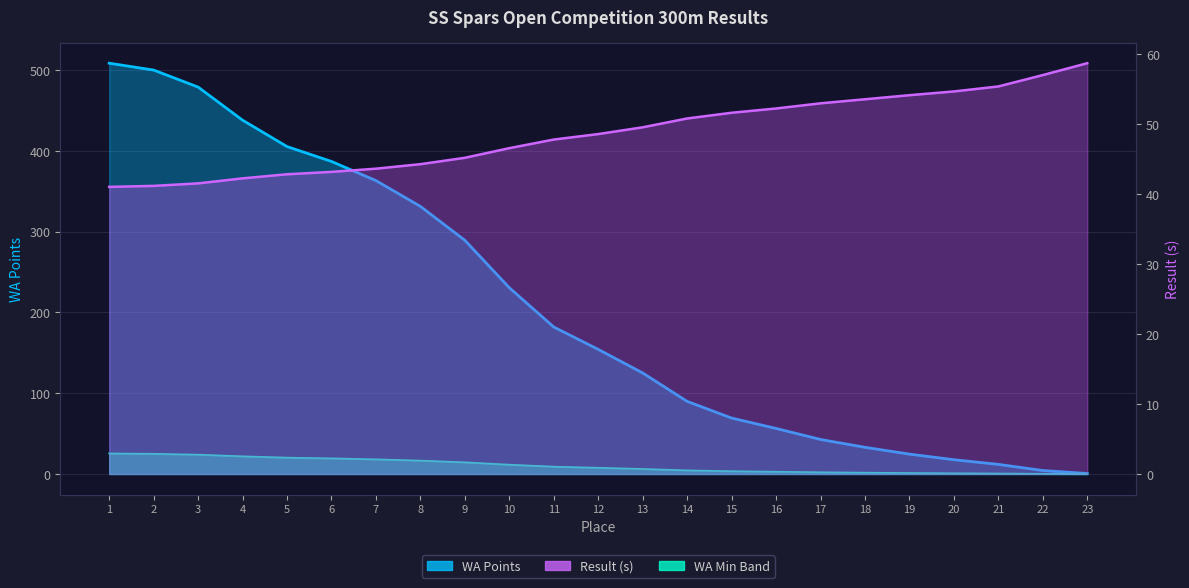

The value at 8 is 4.4. True or false?

False